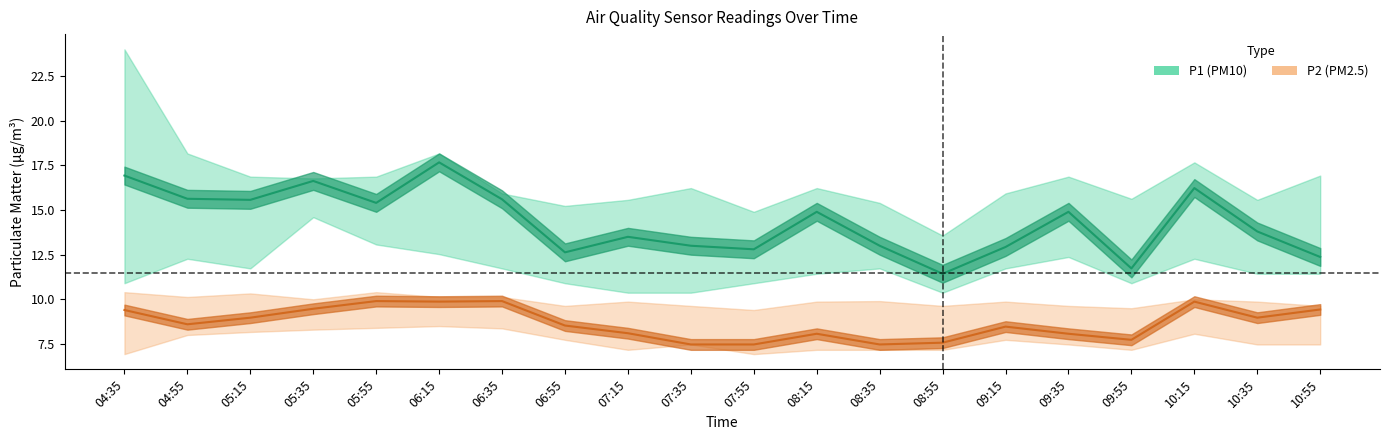

What is the sum of all P2 values?

173.3